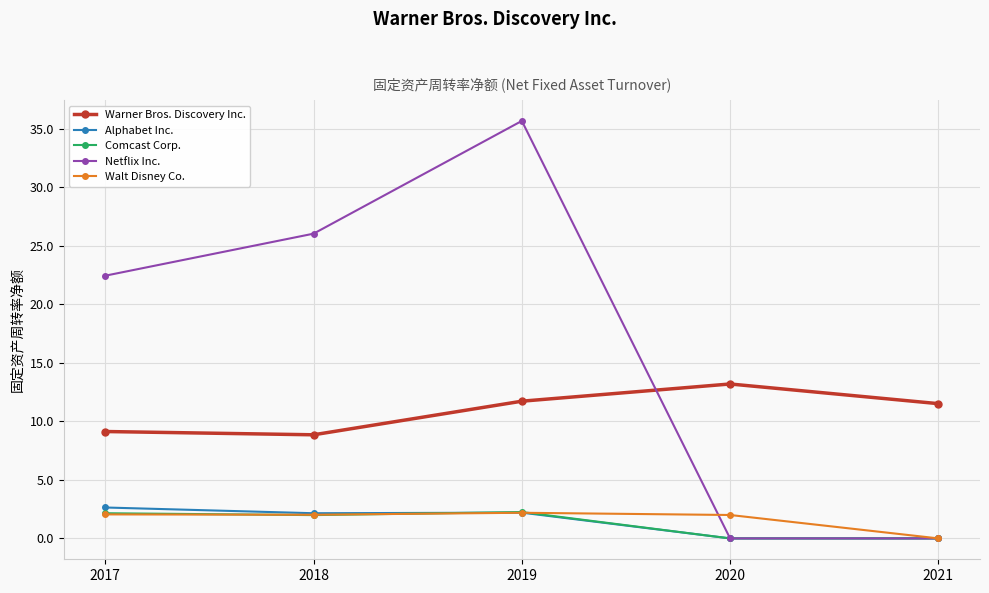

What is the value of the Warner Bros. Discovery Inc. point at the 4th from the left?

13.2